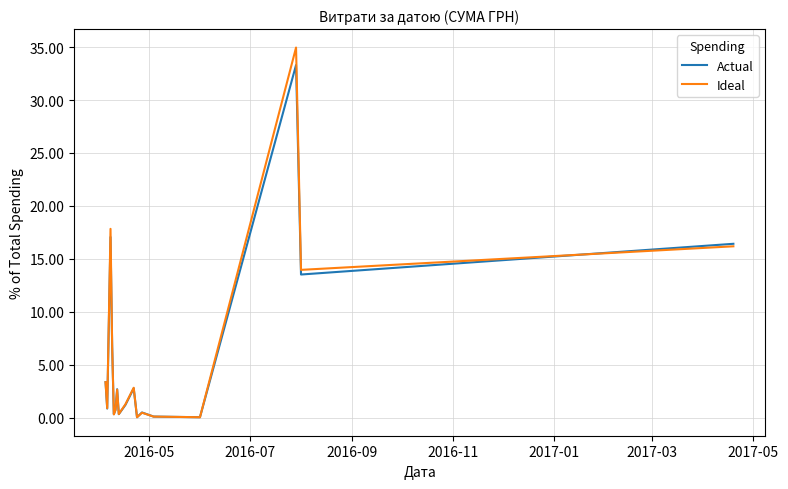

List the series in order of their peak value, highest first.

Ideal, Actual